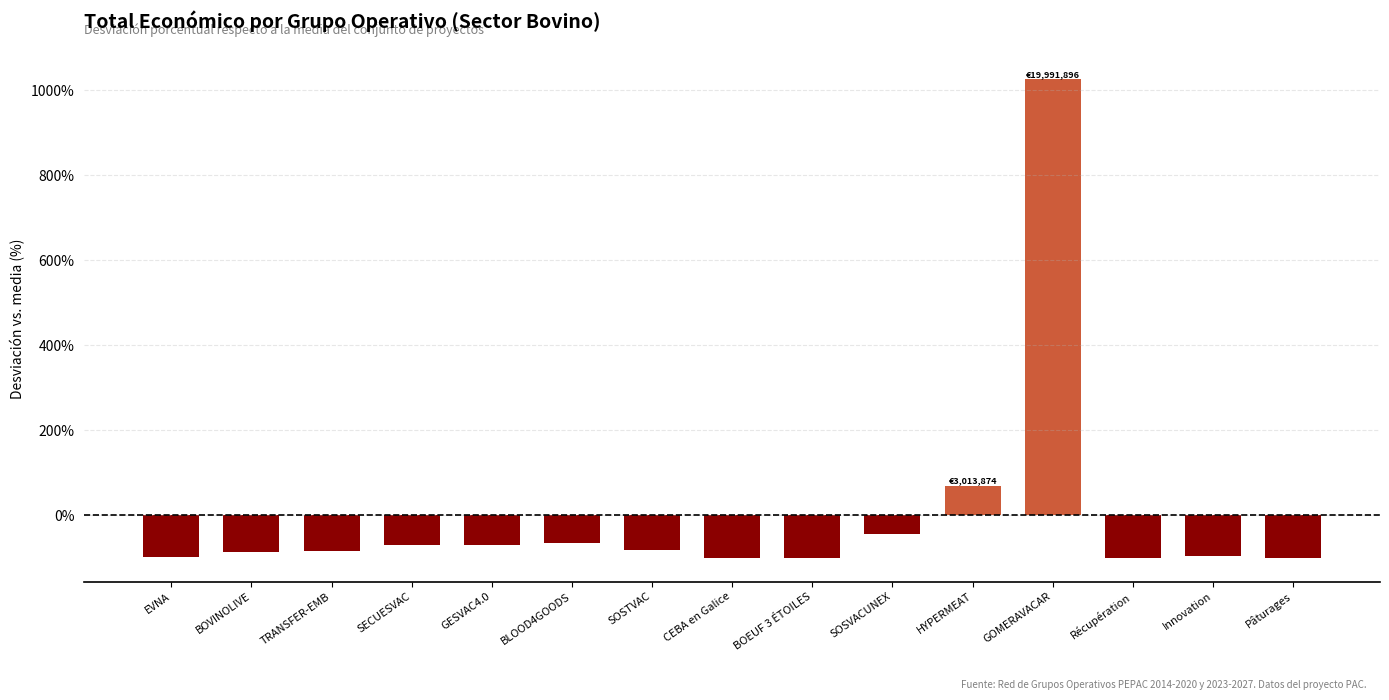

What is the value of the 5th bar from the left?

-70.7